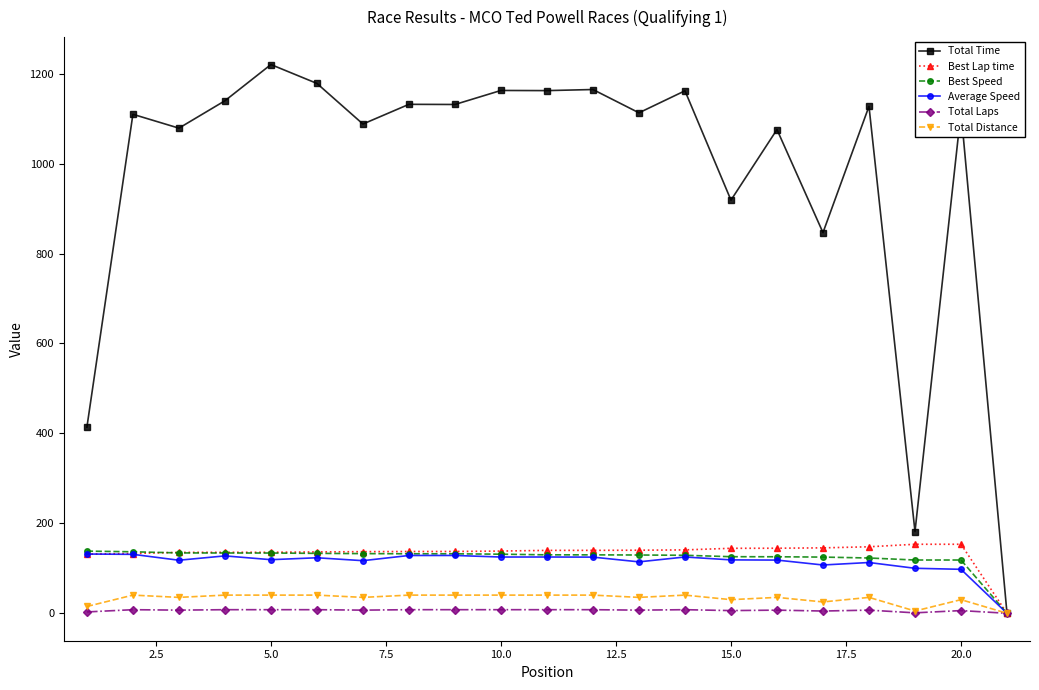

What is the value of the Total Distance point at the 20th from the left?

30.3